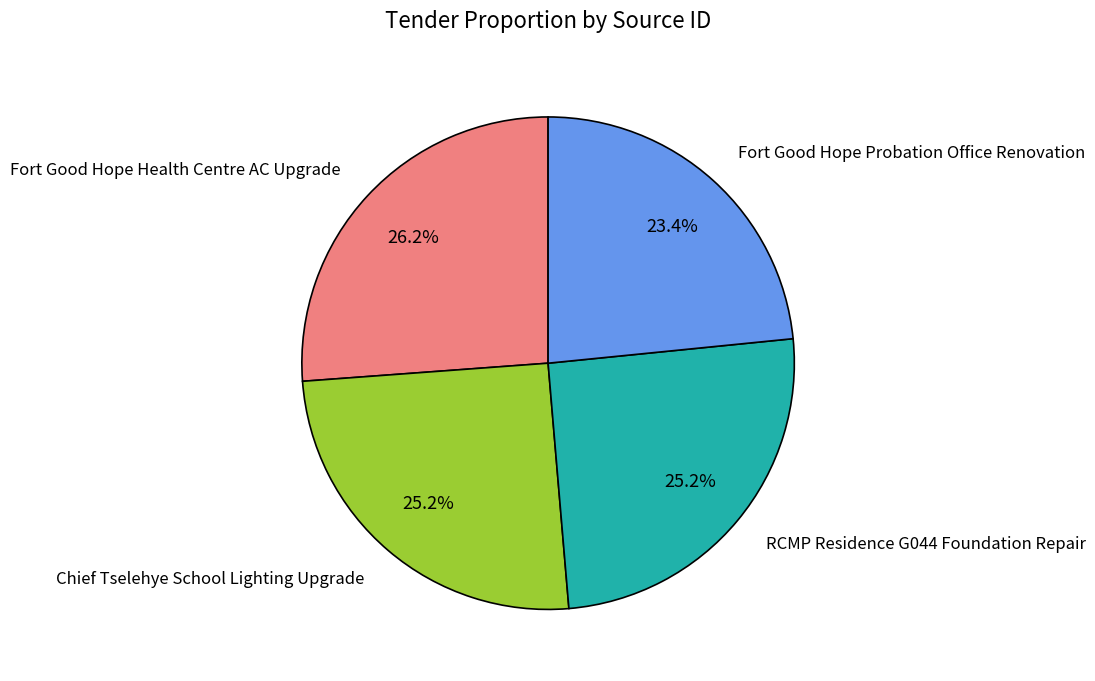

Between Fort Good Hope Health Centre AC Upgrade and Fort Good Hope Probation Office Renovation, which is larger?

Fort Good Hope Health Centre AC Upgrade